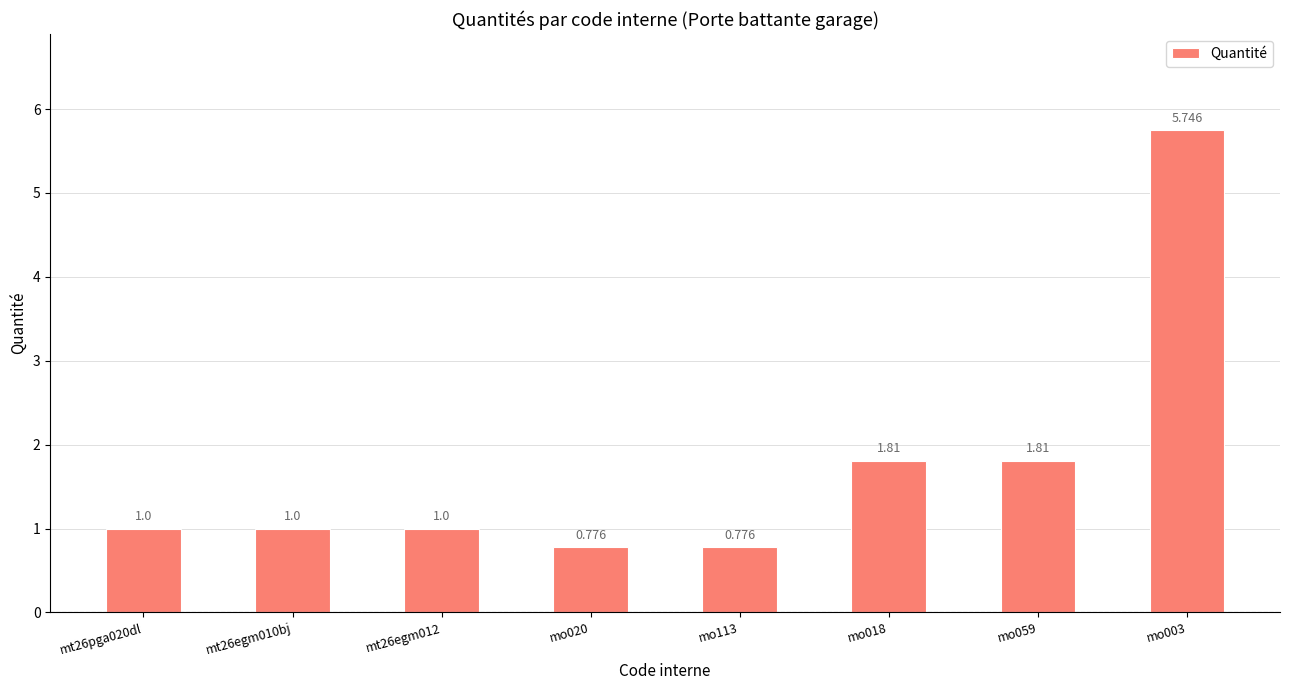

Approximately how many times larger is the value at mo018 compared to mt26egm012?

1.8